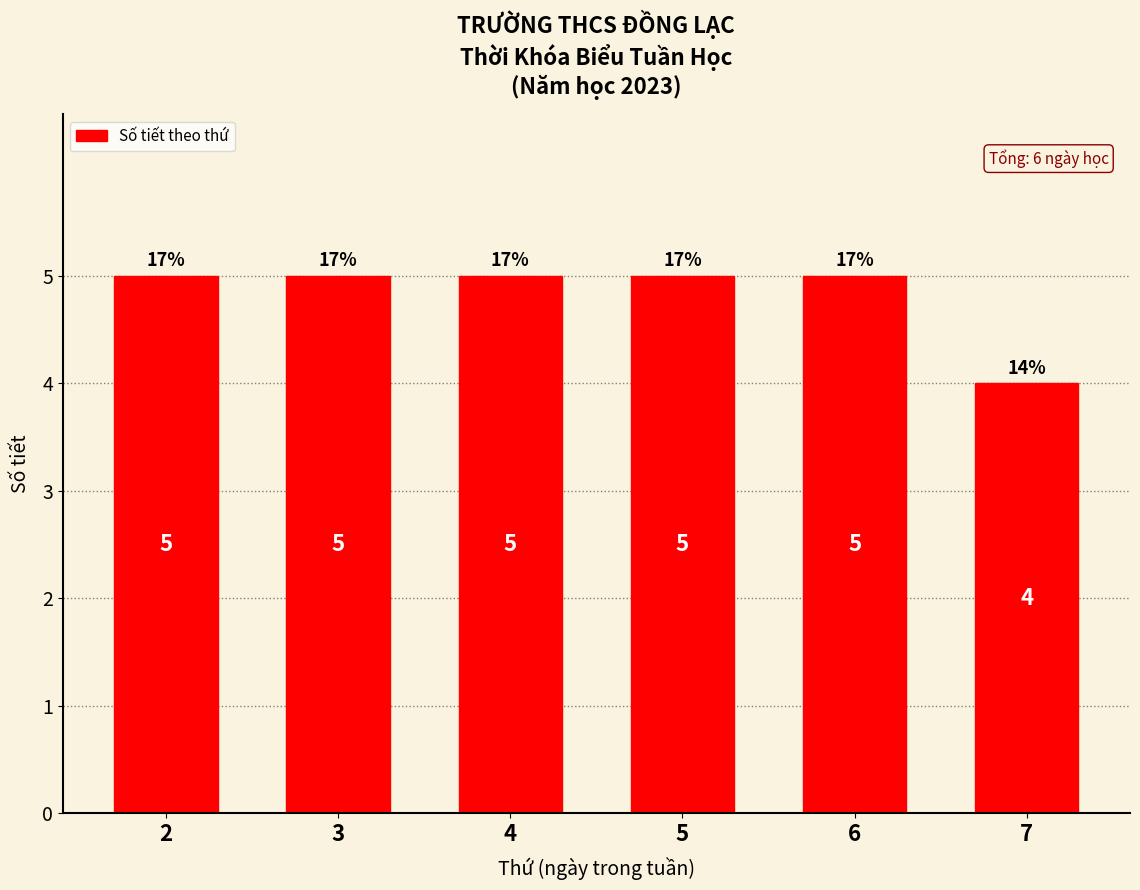

What is the value of the 3rd bar from the left?

5